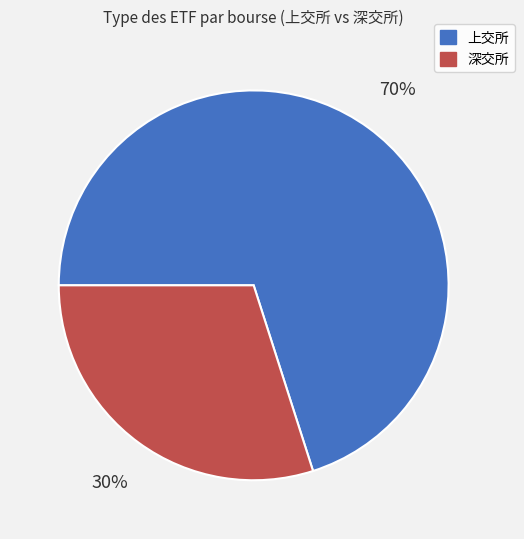

To the nearest percent, what percentage of the pie is 深交所?

30%